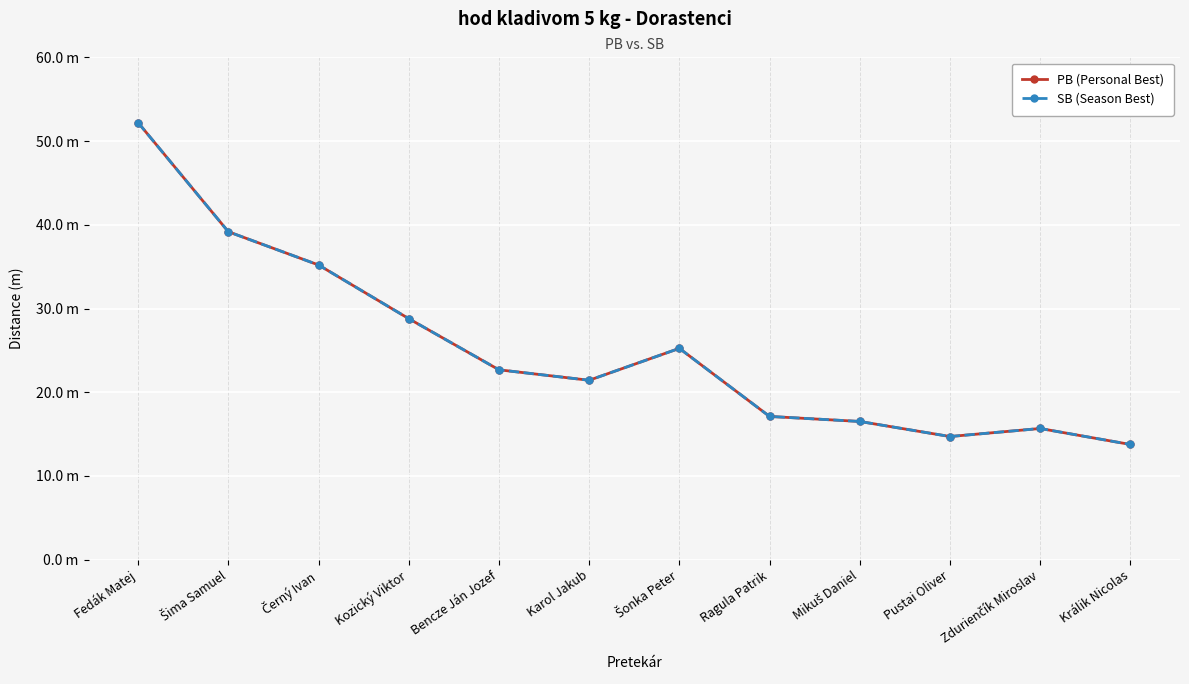

Between Kozický Viktor and Zdurienčík Miroslav, which series saw the biggest shift?

PB (Personal Best)